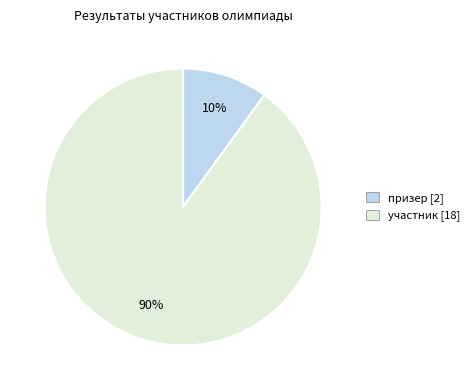

True or false: призер accounts for 1% of the total.

False